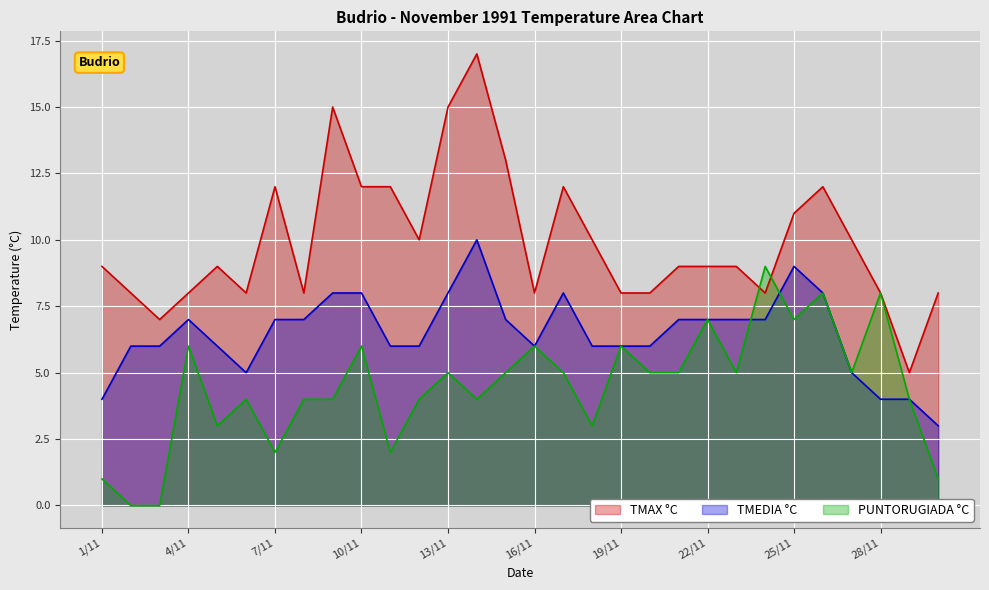

Count the PUNTORUGIADA °C values in the range 3 to 6.

19